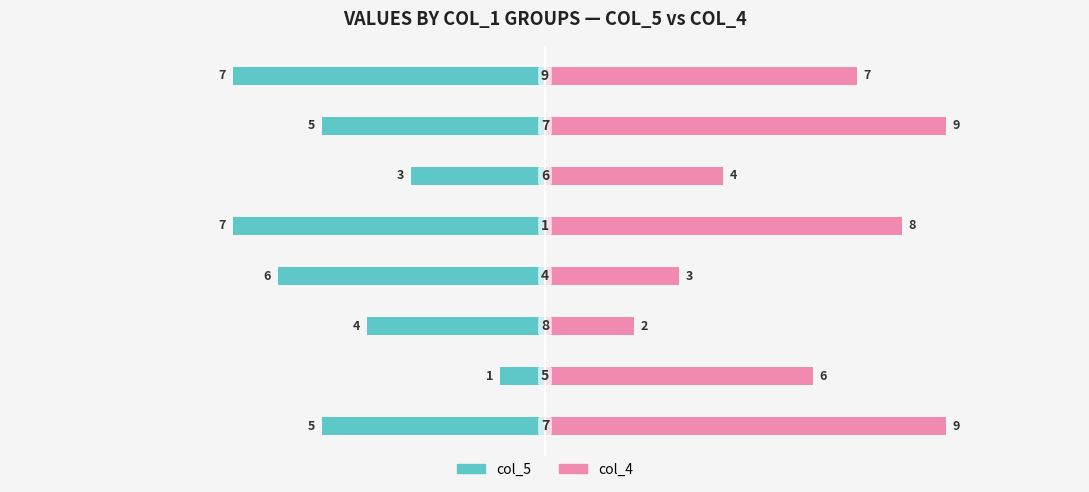

What is the value of the col_4 bar at the 4th from the left?

3